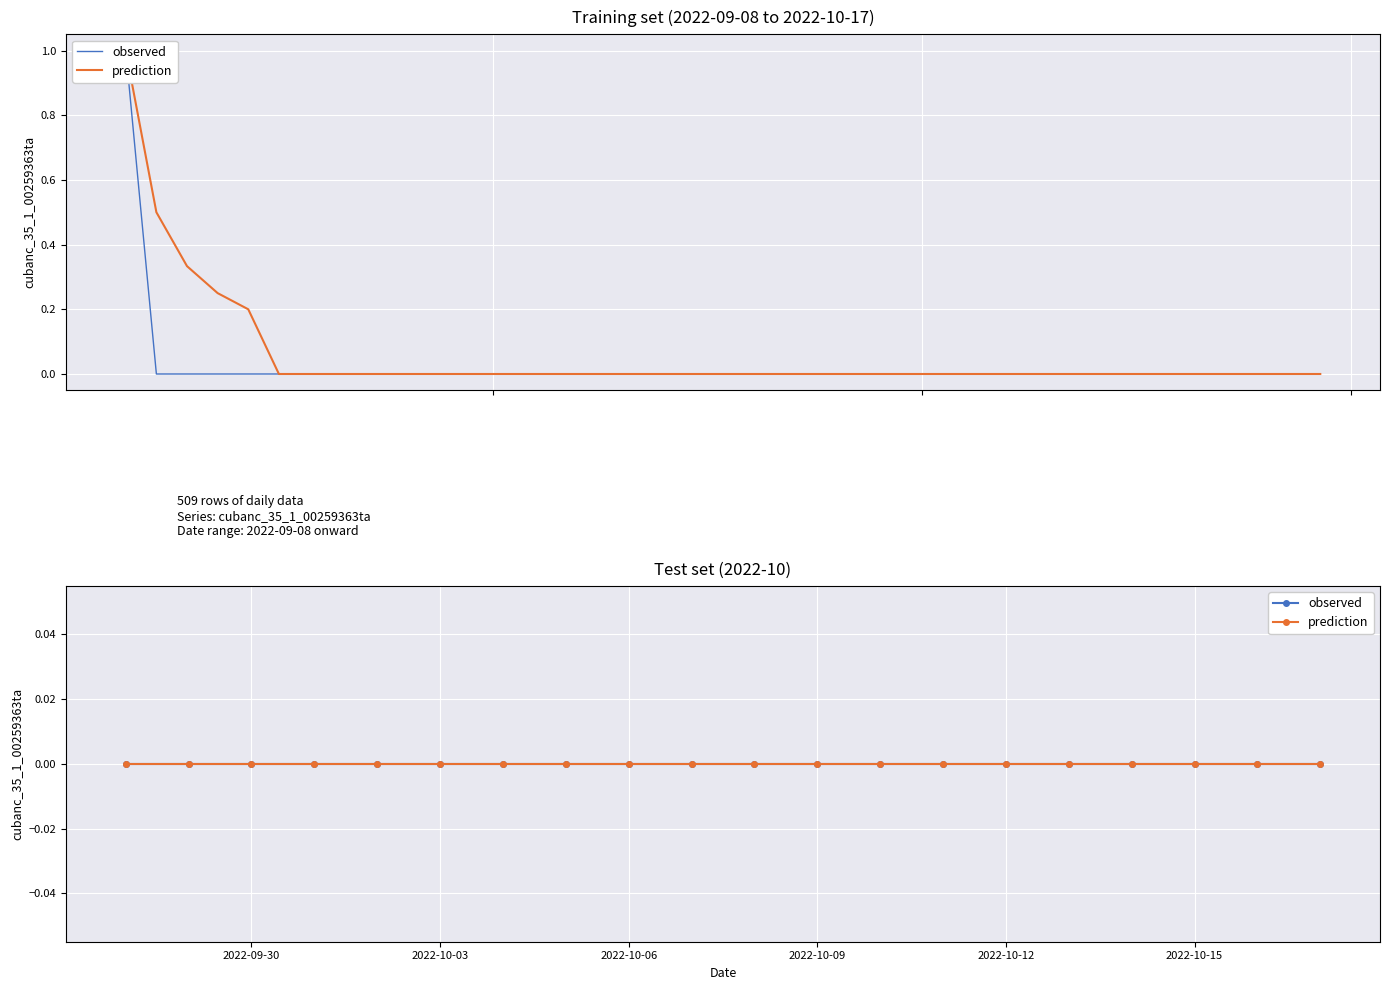

True or false: the data shows 0 at 2022-09-18.

False